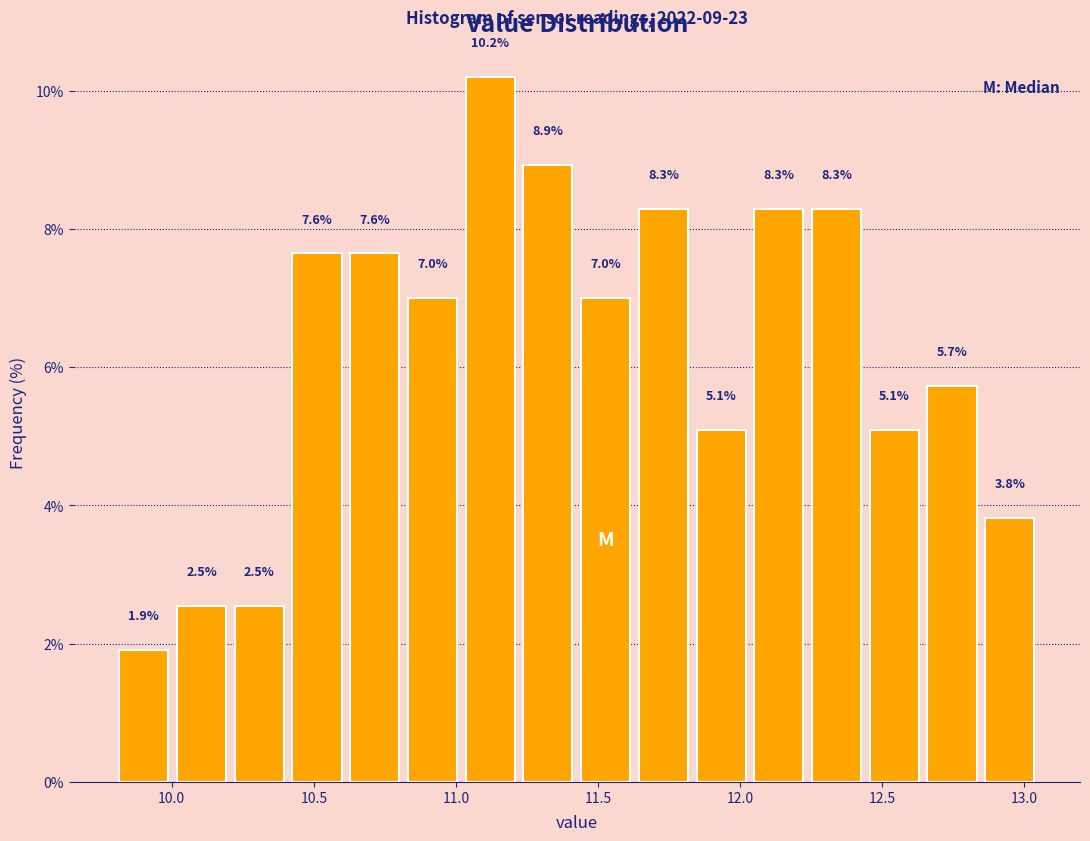

Reading left to right, transcribe this chart: for each bar, give the range it covers on the x-axis and its height. The bar edges are not printed on the chart, so give them approximately, as read against the axis.

9.80 to 10.00: 1.9
10.00 to 10.20: 2.5
10.20 to 10.40: 2.5
10.40 to 10.60: 7.6
10.60 to 10.80: 7.6
10.80 to 11.00: 7.0
11.00 to 11.20: 10.2
11.20 to 11.45: 8.9
11.45 to 11.65: 7.0
11.65 to 11.85: 8.3
11.85 to 12.05: 5.1
12.05 to 12.25: 8.3
12.25 to 12.45: 8.3
12.45 to 12.65: 5.1
12.65 to 12.85: 5.7
12.85 to 13.05: 3.8